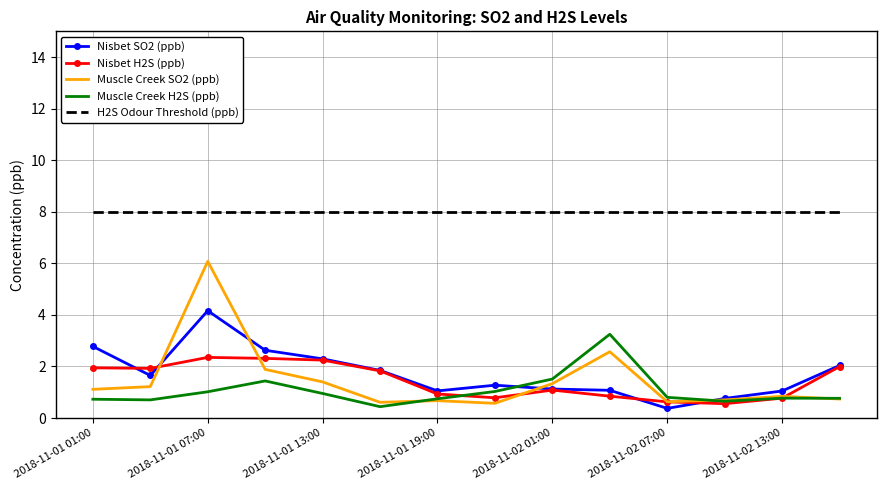

True or false: H2S Odour Threshold (ppb) and Muscle Creek SO2 (ppb) cross at least once.

False